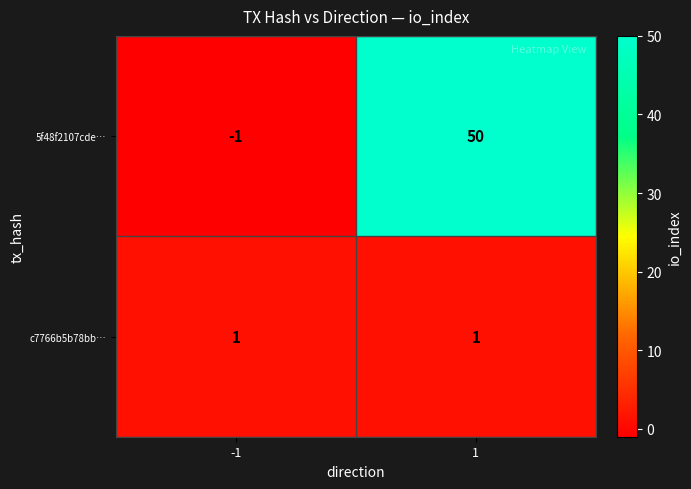

What is the total value across all series at 1?

51